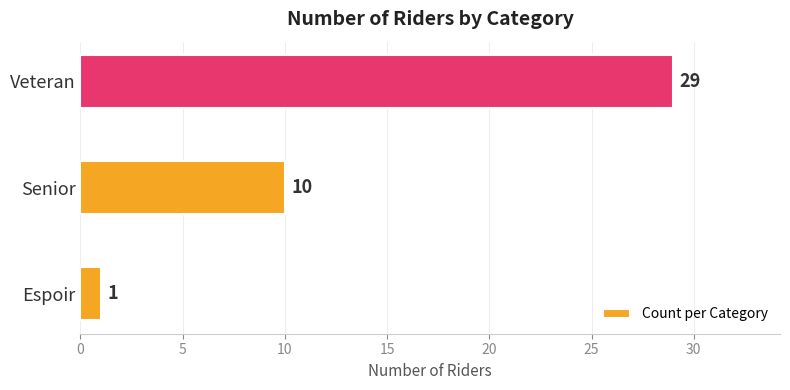

Count the values in the range 1 to 29.

3